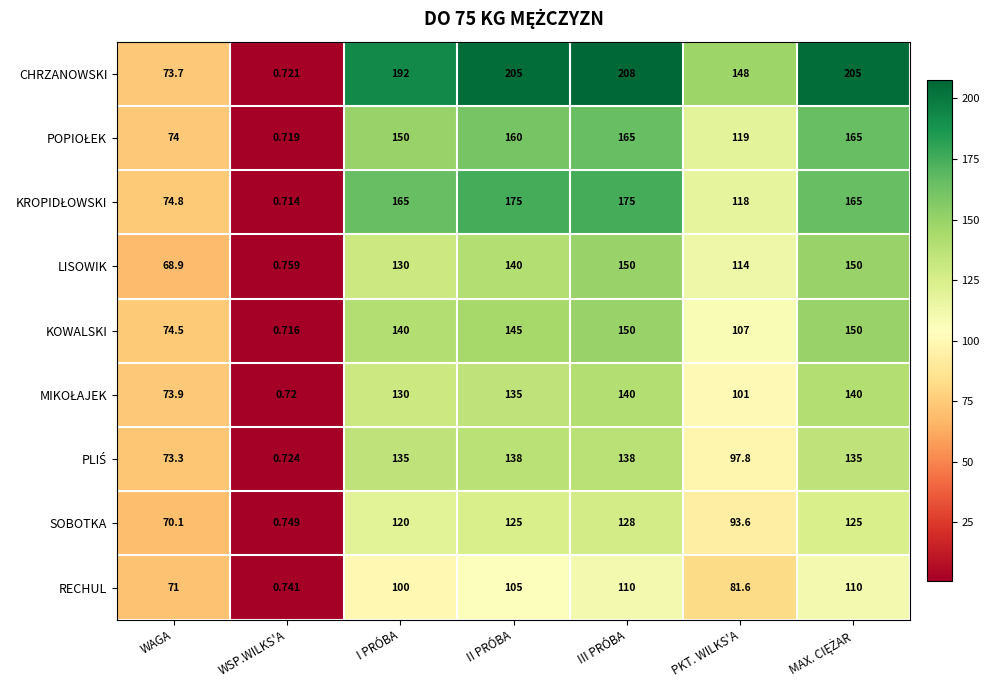

What is the difference between the highest and lowest values at PKT. WILKS'A?

66.4